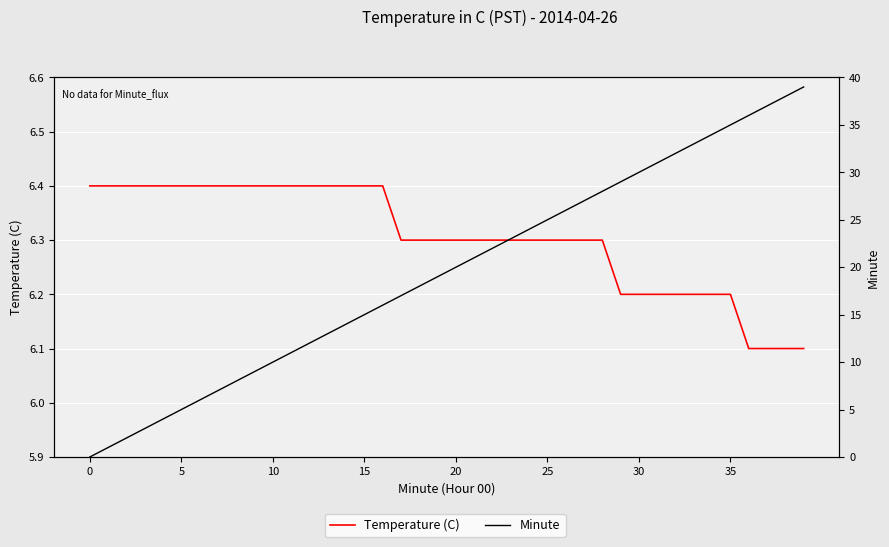

What is the difference between the maximum and minimum values in the Temperature (C) series?

0.3